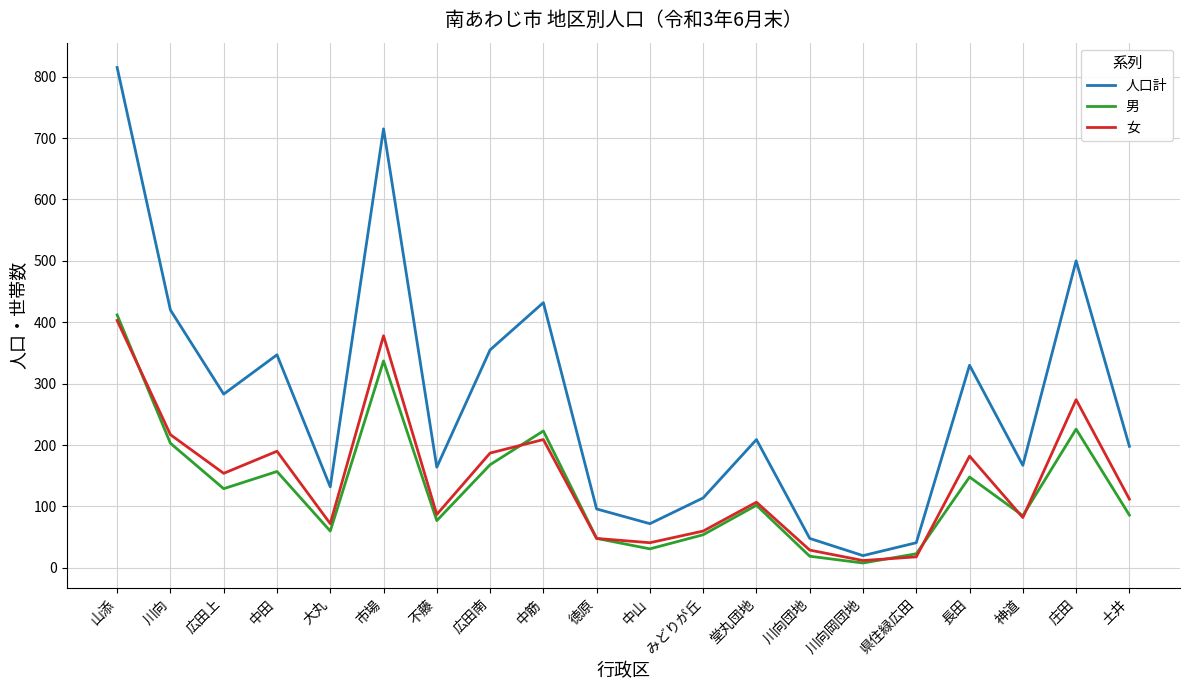

What is the sum of the 男 values at 土井 and 中山?

117